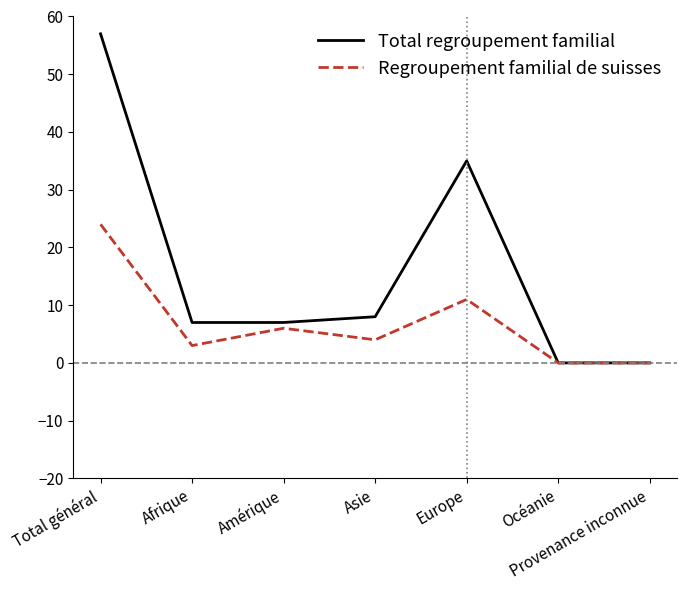

Rank the series by their maximum value, from highest to lowest.

Total regroupement familial, Regroupement familial de suisses